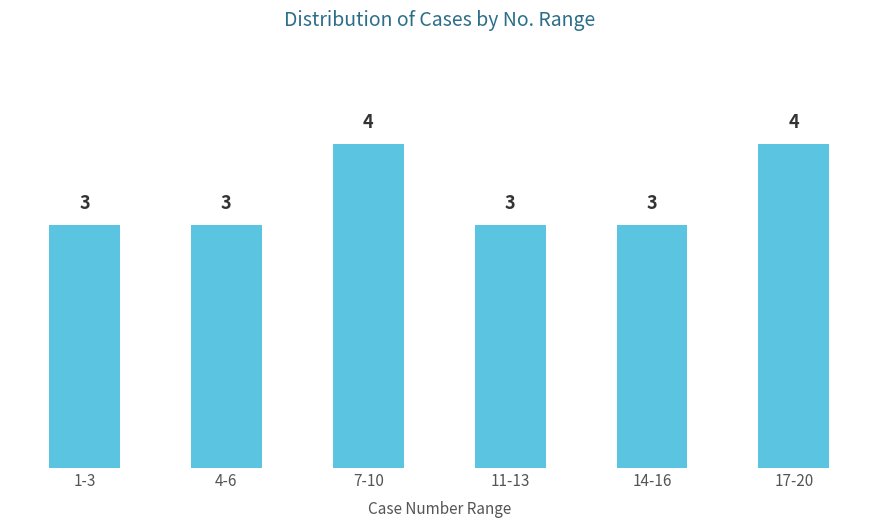

Reading left to right, what are all the values shown in this chart?

3	3	4	3	3	4